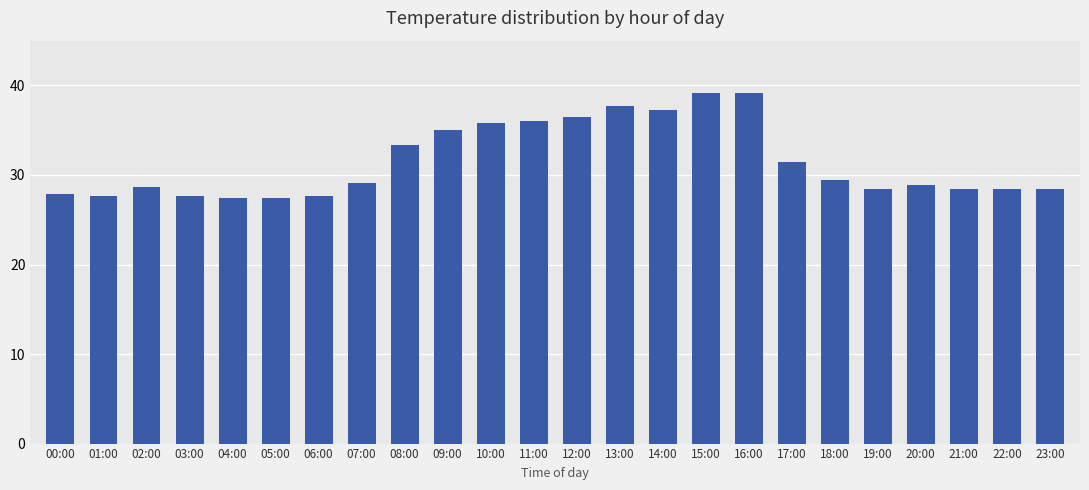

What is the greatest value displayed?

39.2